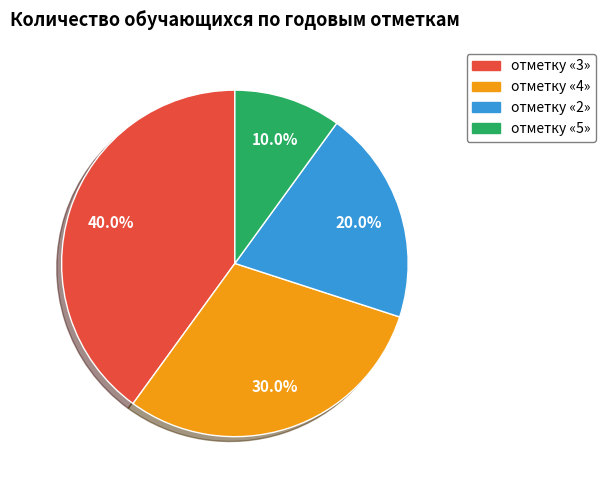

To the nearest percent, what is the average slice percentage?

25%